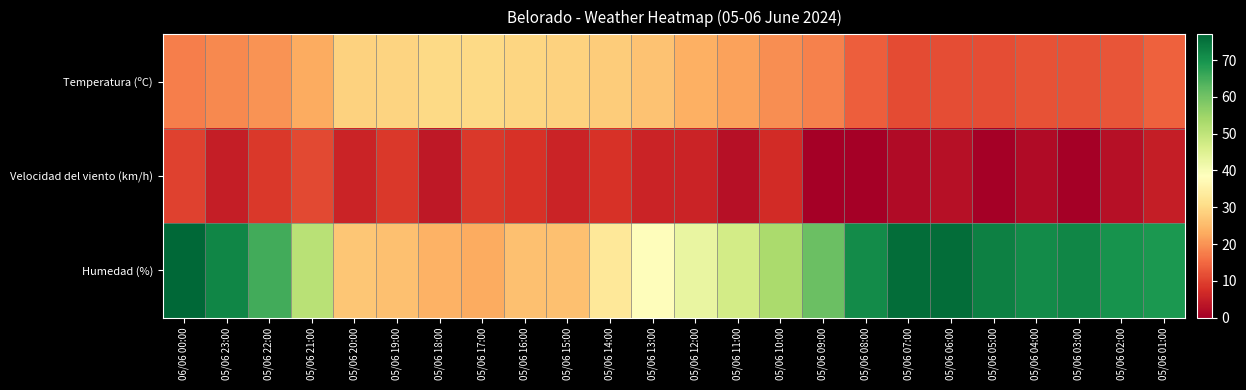

Which series has the largest total across all categories?

Humedad (%)